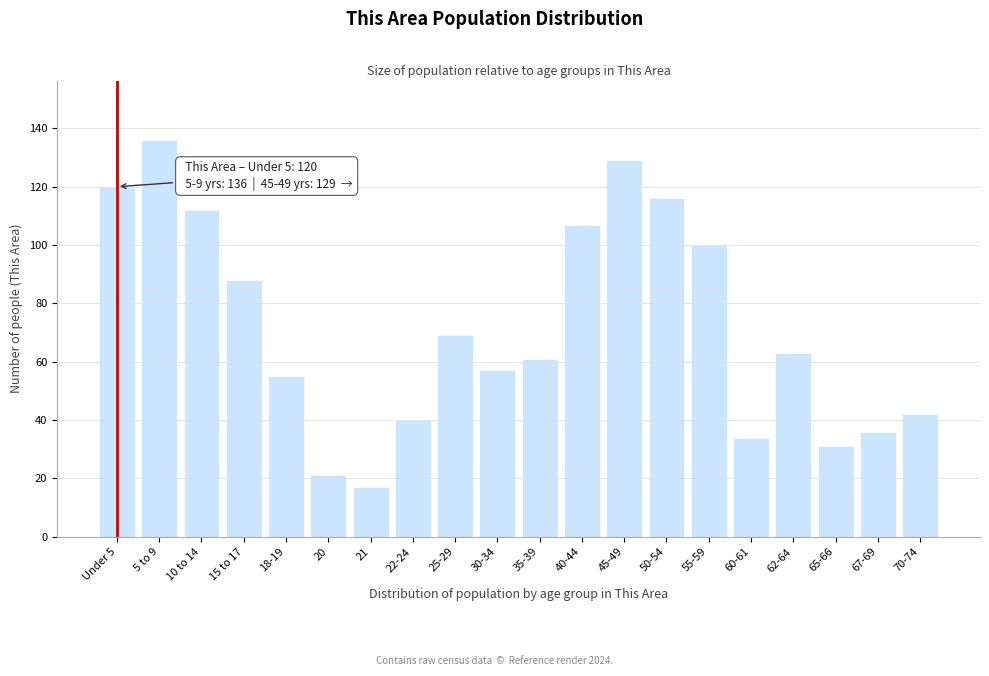

Reading left to right, list all the values displayed in this chart.

120	136	112	88	55	21	17	40	69	57	61	107	129	116	100	34	63	31	36	42